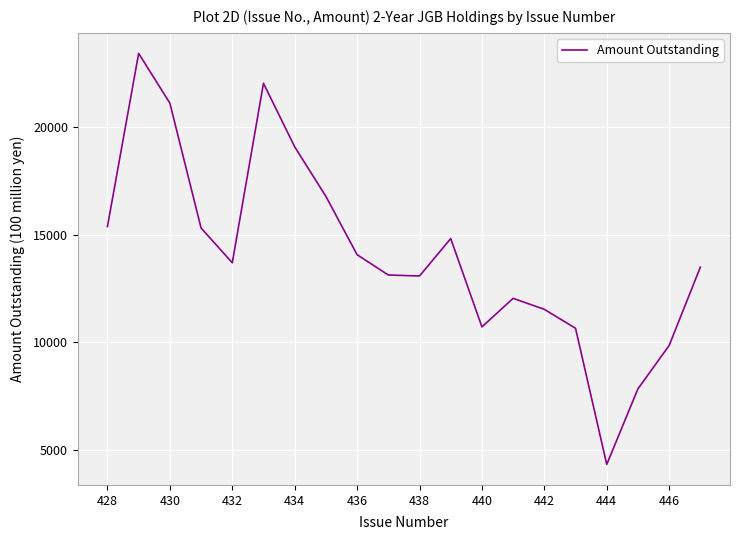

What is the sum of all values?

282318